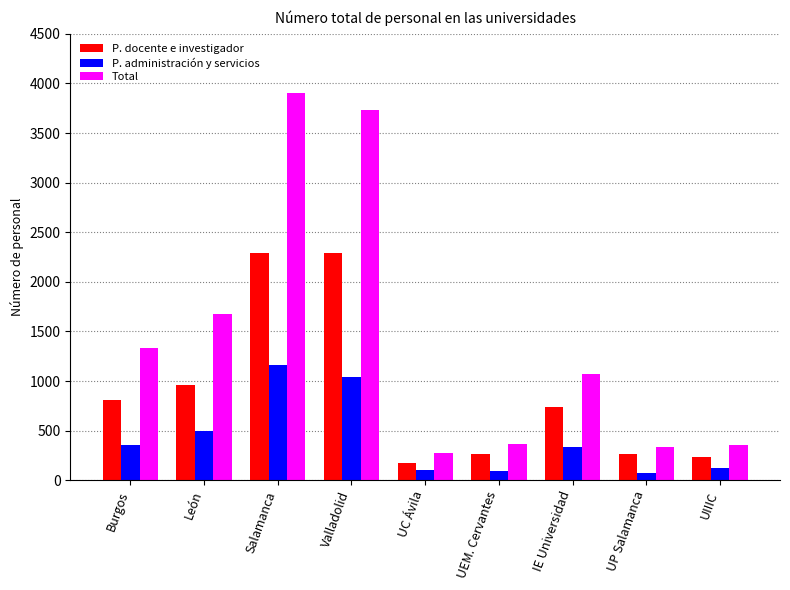

List the series in order of their overall mean, lowest first.

P. administración y servicios, P. docente e investigador, Total